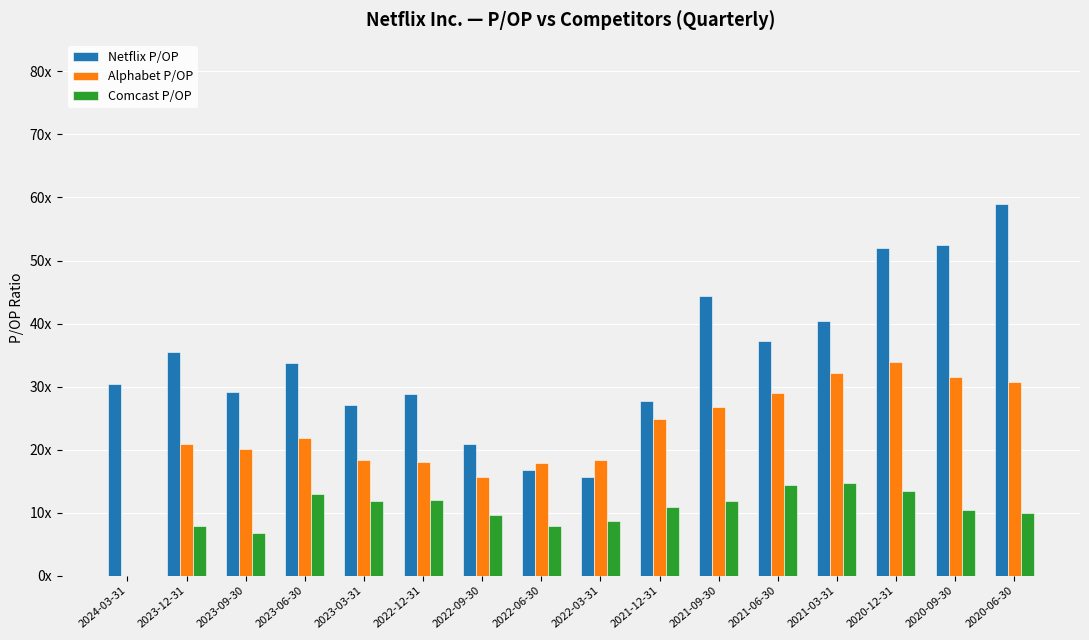

What are all the series names shown in the legend?

Netflix P/OP, Alphabet P/OP, Comcast P/OP